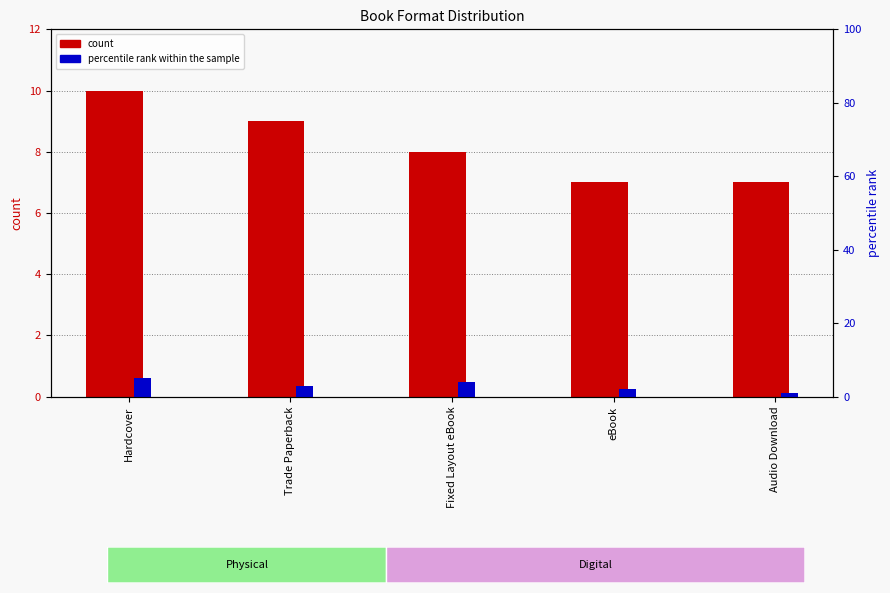

What is the label of the 2nd bar from the right?

eBook